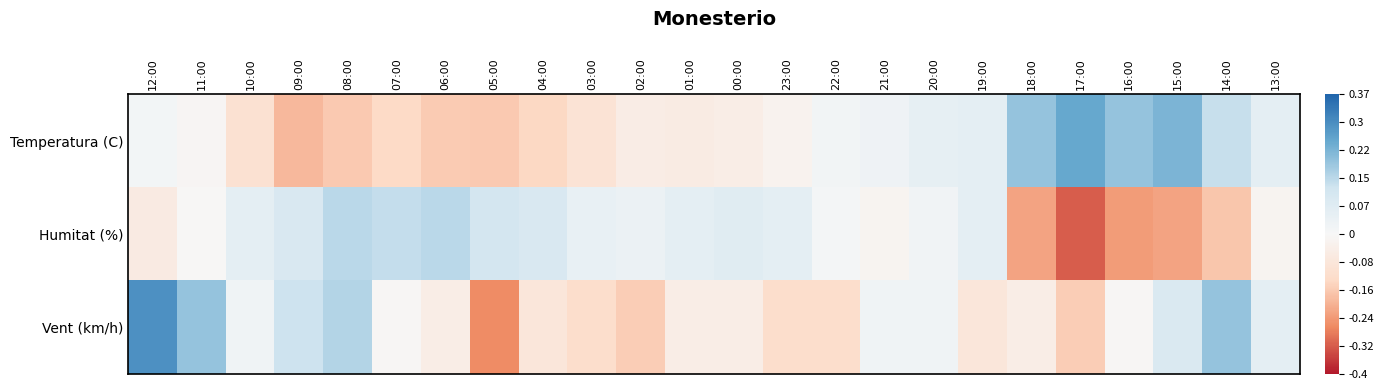

Reading left to right, extract all data points from this chart.

Temperatura (C): 12:00=0.0	11:00=-0.0	10:00=-0.3	09:00=-0.5	08:00=-0.4	07:00=-0.3	06:00=-0.4	05:00=-0.4	04:00=-0.3	03:00=-0.2	02:00=-0.1	01:00=-0.1	00:00=-0.1	23:00=-0.1	22:00=0.0	21:00=0.1	20:00=0.1	19:00=0.2	18:00=0.5	17:00=0.7	16:00=0.5	15:00=0.6	14:00=0.4	13:00=0.2
Humitat (%): 12:00=-0.1	11:00=-0.0	10:00=0.2	09:00=0.3	08:00=0.4	07:00=0.4	06:00=0.4	05:00=0.3	04:00=0.3	03:00=0.1	02:00=0.1	01:00=0.2	00:00=0.2	23:00=0.2	22:00=0.0	21:00=-0.0	20:00=0.1	19:00=0.2	18:00=-0.6	17:00=-0.8	16:00=-0.6	15:00=-0.6	14:00=-0.4	13:00=-0.0
Vent (km/h): 12:00=0.8	11:00=0.5	10:00=0.1	09:00=0.3	08:00=0.4	07:00=-0.0	06:00=-0.1	05:00=-0.7	04:00=-0.2	03:00=-0.3	02:00=-0.4	01:00=-0.1	00:00=-0.1	23:00=-0.3	22:00=-0.3	21:00=0.1	20:00=0.1	19:00=-0.2	18:00=-0.1	17:00=-0.4	16:00=-0.0	15:00=0.2	14:00=0.5	13:00=0.2